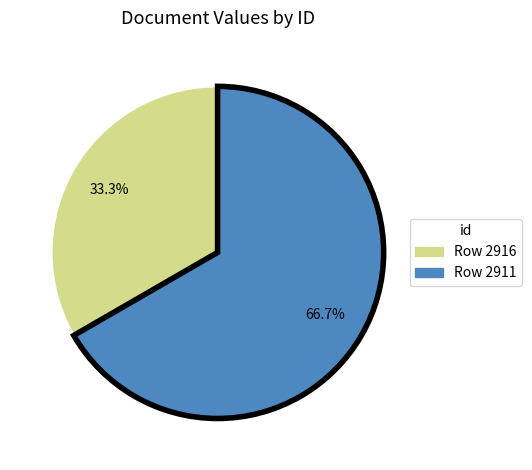

Is there a majority slice in this chart?

Yes